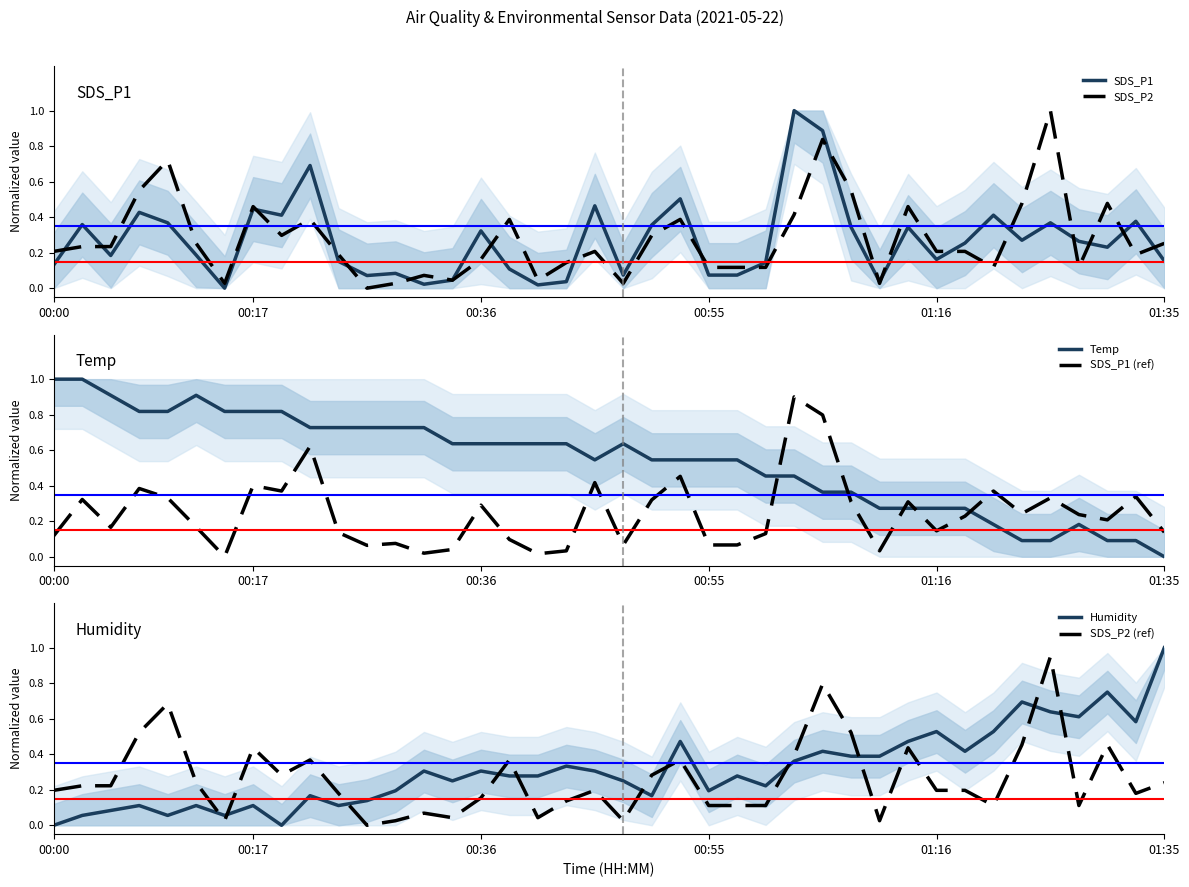

What is the maximum value for Humidity?

1.0